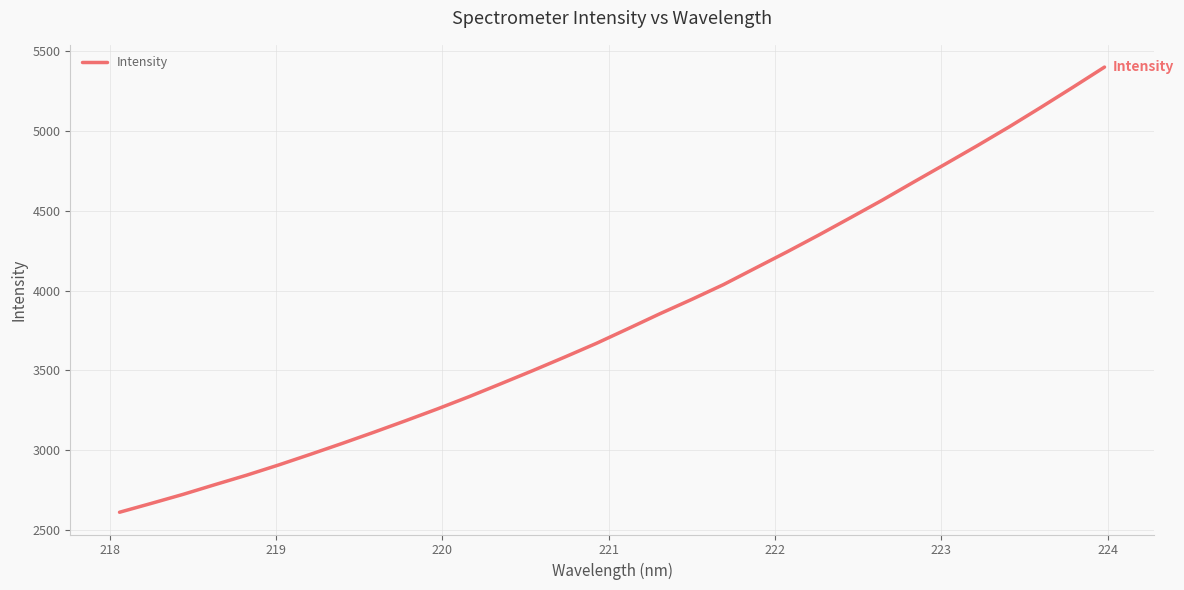

What is the difference between the maximum and second lowest values?

2736.9